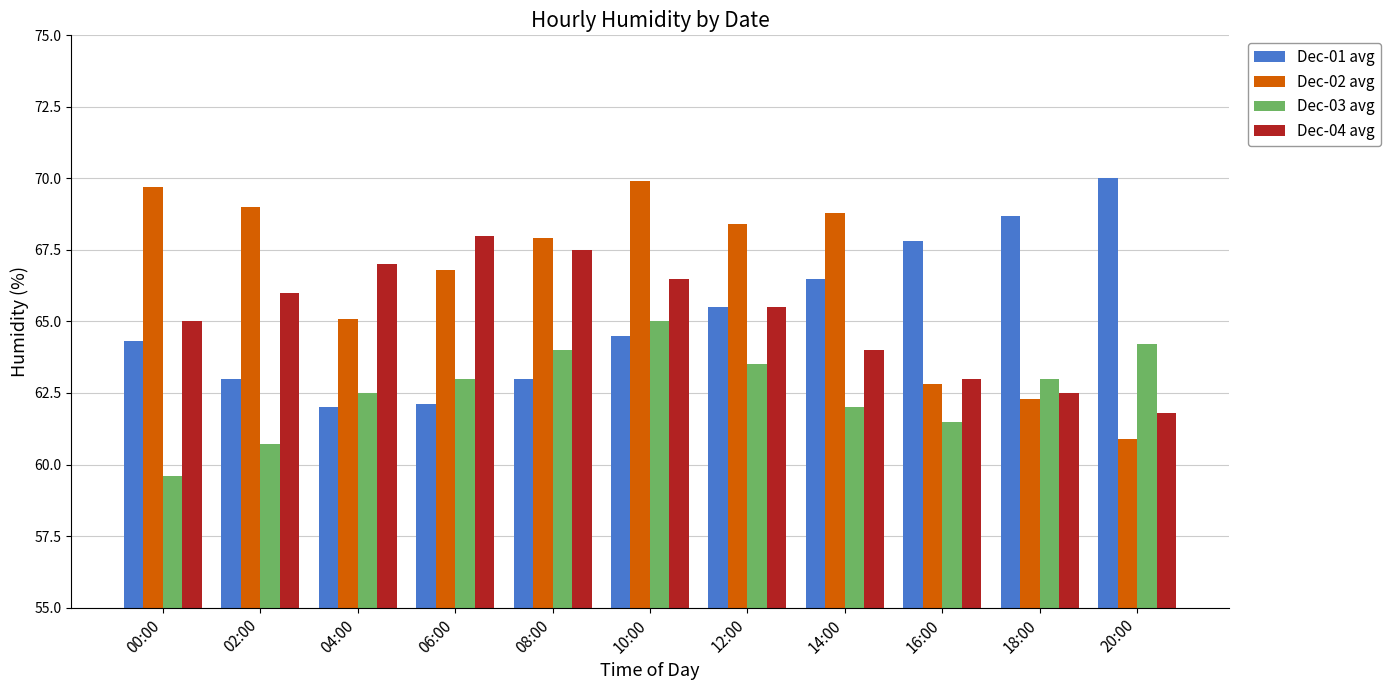

Rank the series at 06:00 from lowest to highest value.

Dec-01 avg, Dec-03 avg, Dec-02 avg, Dec-04 avg